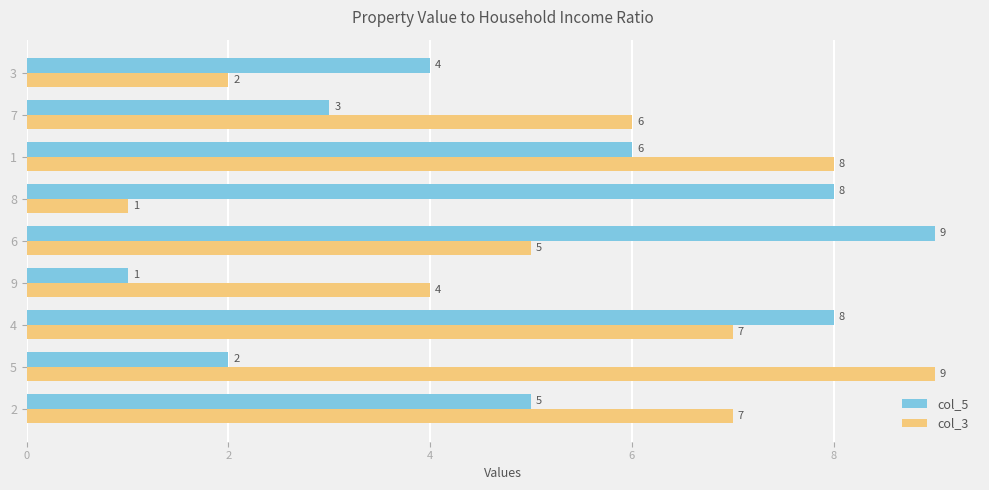

How many col_5 values are between 3 and 8?

6